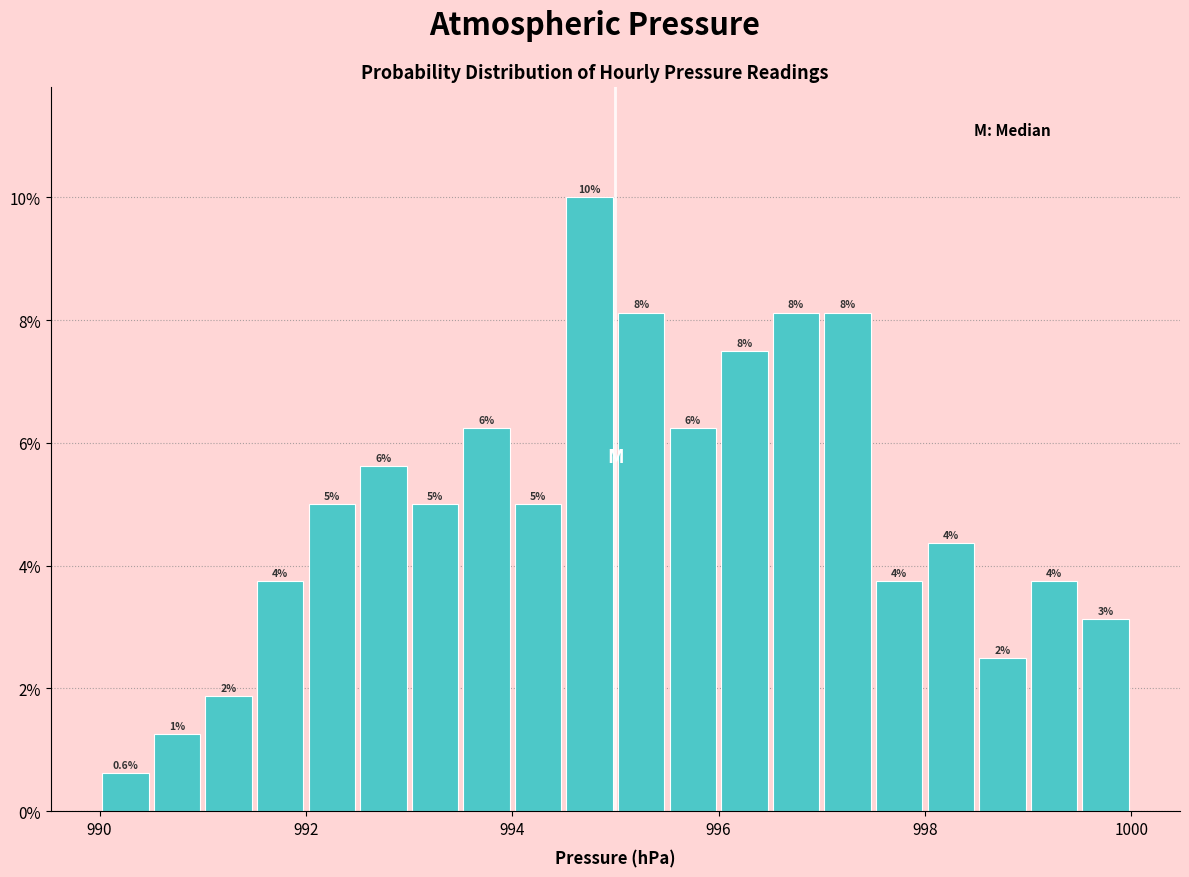

Around what value on the x-axis is the tallest bar? Give the approximate position of its centre, as read against the axis.

994.8